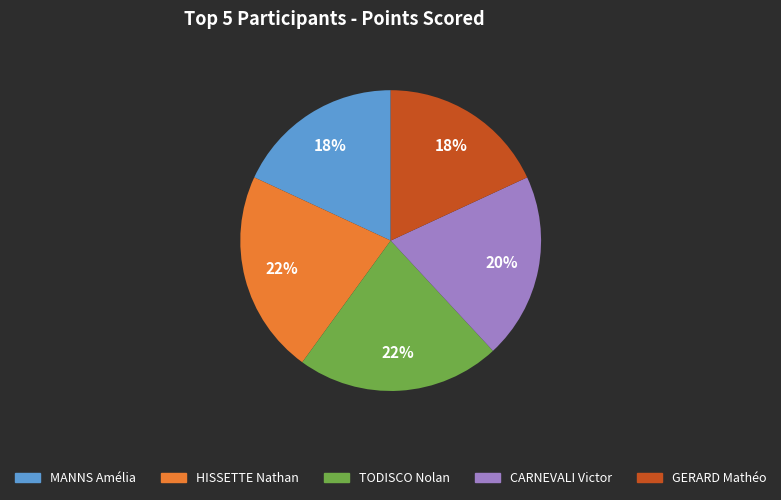

What is the ratio of the value at TODISCO Nolan to the value at MANNS Amélia?

1.2